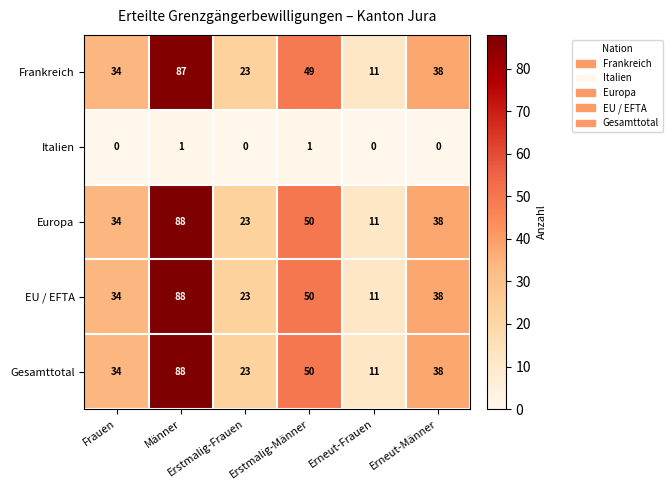

At which category is the sum across all series the highest?

Männer